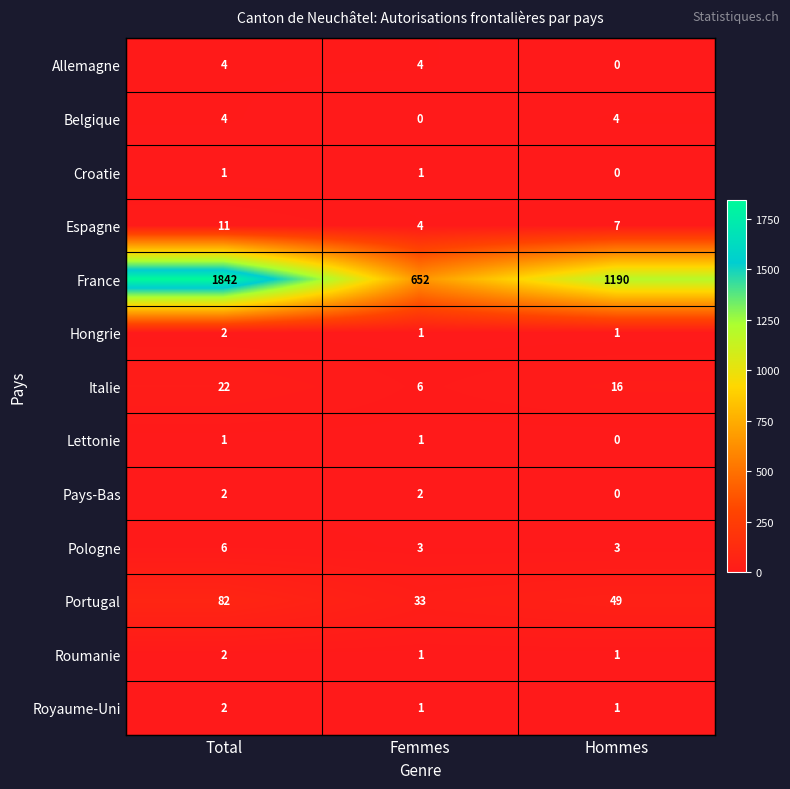

What value does the Allemagne series have at Femmes?

4